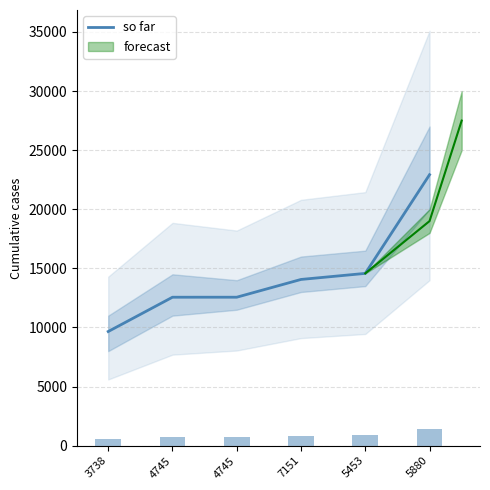

What is the approximate value at 4745?

12561